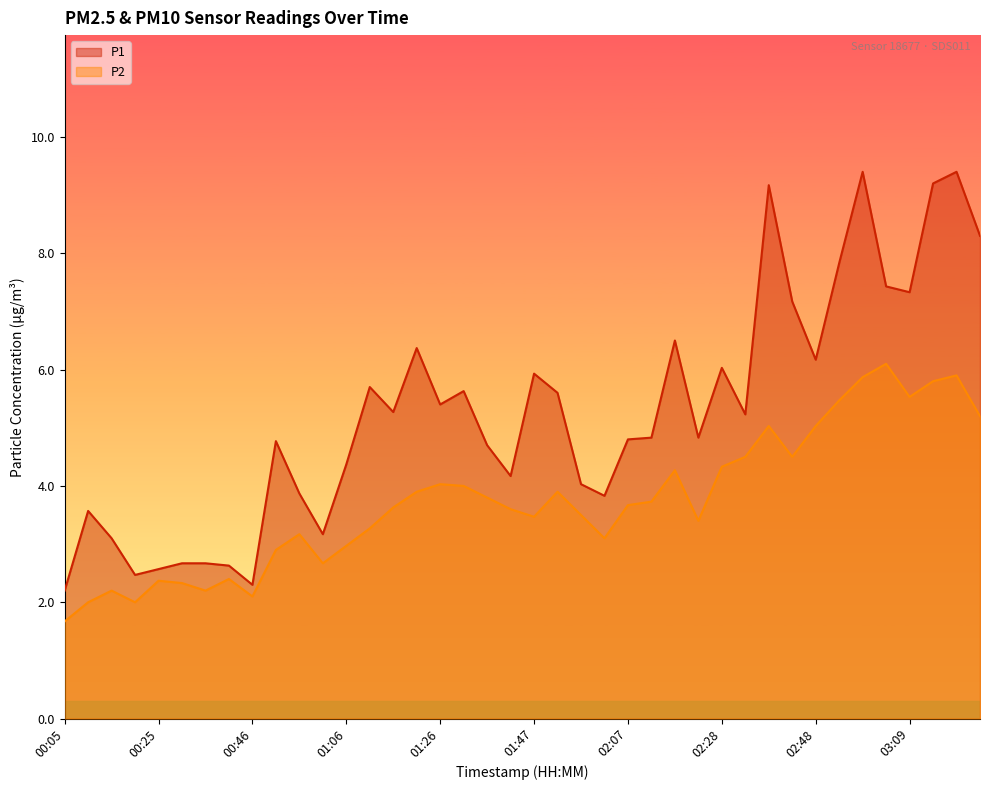

What is the approximate value of P2 at 00:20?

2.0